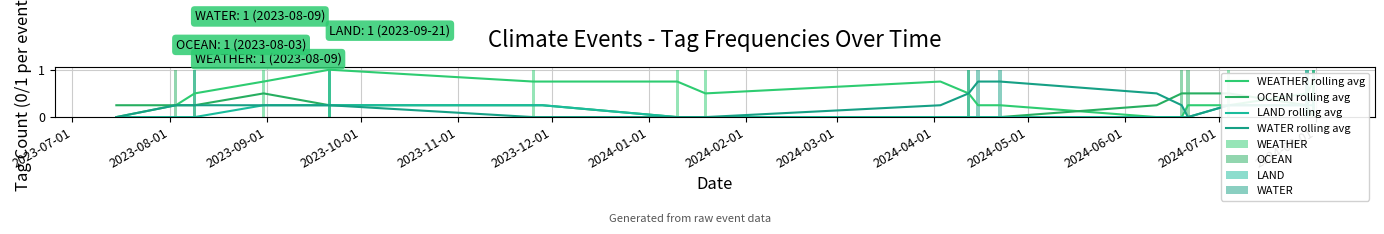

How many series are shown in this chart?

4